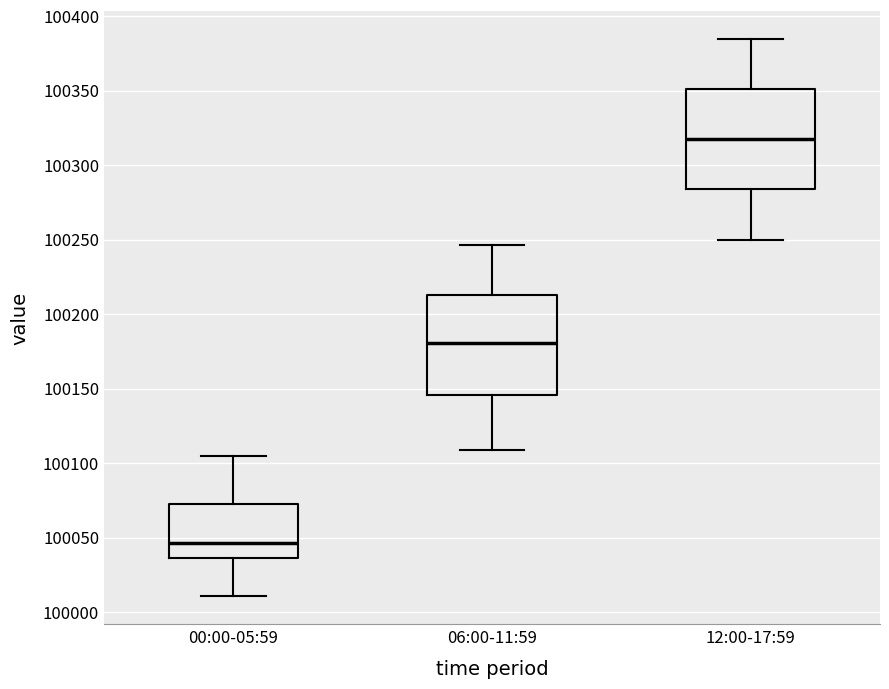

Reading left to right, read every box against the y-axis: the position of its median line, the range the box covers, and the ends of its whiskers. The values are not printed on the chart, so give them approximately, as read against the axis.

00:00-05:59: median 100045, box 100035 to 100075, whiskers 100010 to 100105
06:00-11:59: median 100180, box 100145 to 100215, whiskers 100110 to 100245
12:00-17:59: median 100315, box 100285 to 100350, whiskers 100250 to 100385